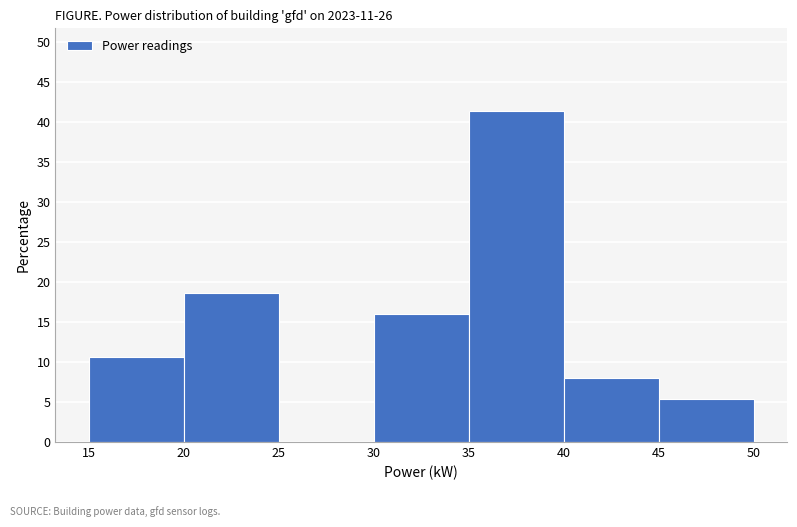

Reading left to right, list every bar in this chart as the range it spans on the x-axis followed by its height. The values are not printed on the chart, so give them approximately, as read against the axis.

15 to 20: 10.5
20 to 25: 18.5
25 to 30: 0
30 to 35: 16.0
35 to 40: 41.5
40 to 45: 8.0
45 to 50: 5.5